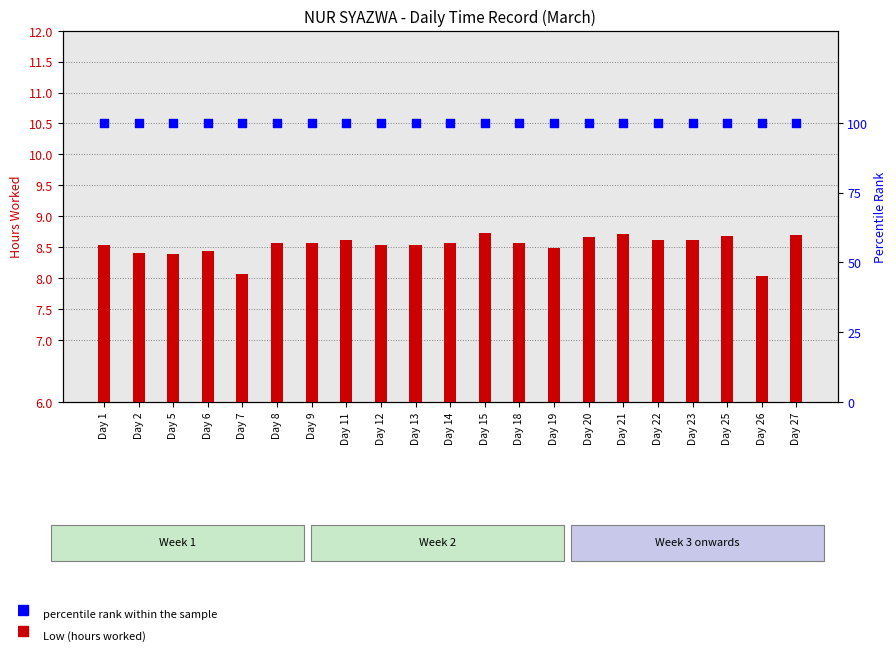

At how many categories does at least one series exceed 88?

21